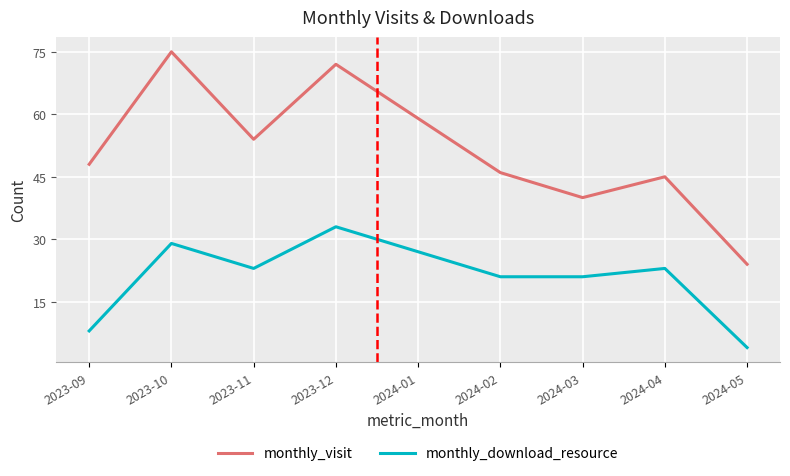

What position from the left is 2023-12?

4